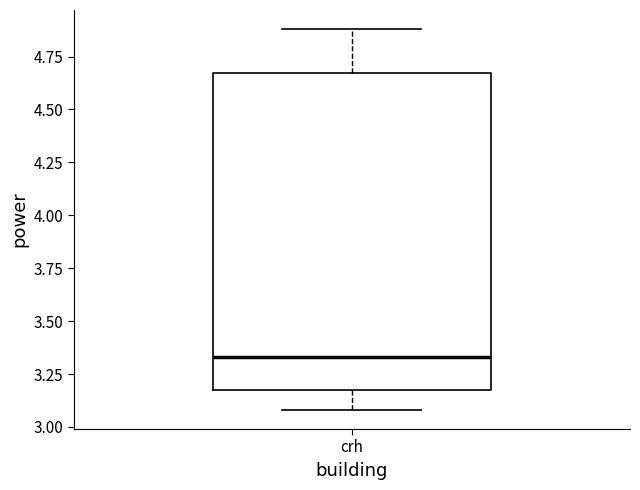

Transcribe this box plot: give where the median line is, the range the box spans, and where the two whiskers end, as read against the y-axis. The values are not printed on the chart, so give them approximately, as read against the axis.

median 3.35, box 3.15 to 4.65, whiskers 3.10 to 4.90